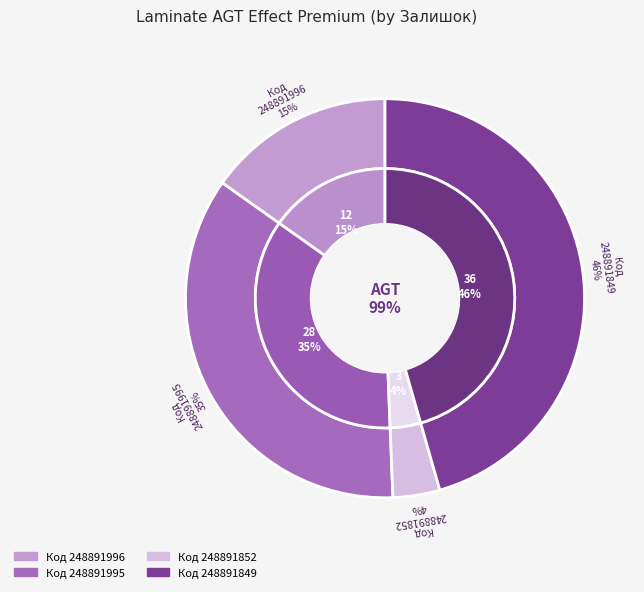

Which category has the smallest portion of the pie?

248891852